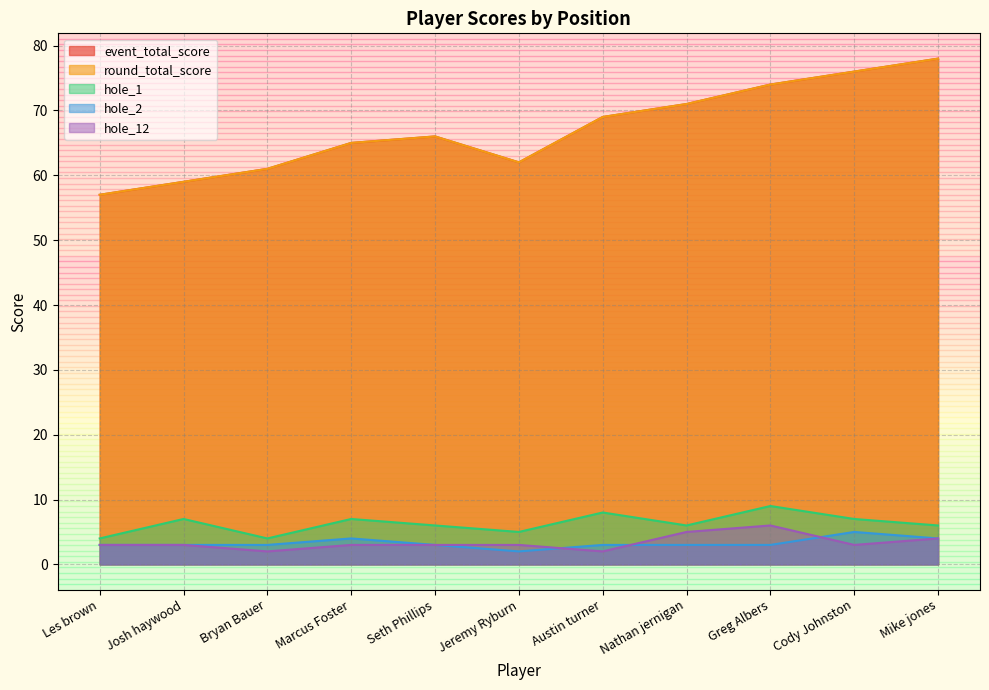

What is the value of the hole_1 point at the 4th from the left?

7